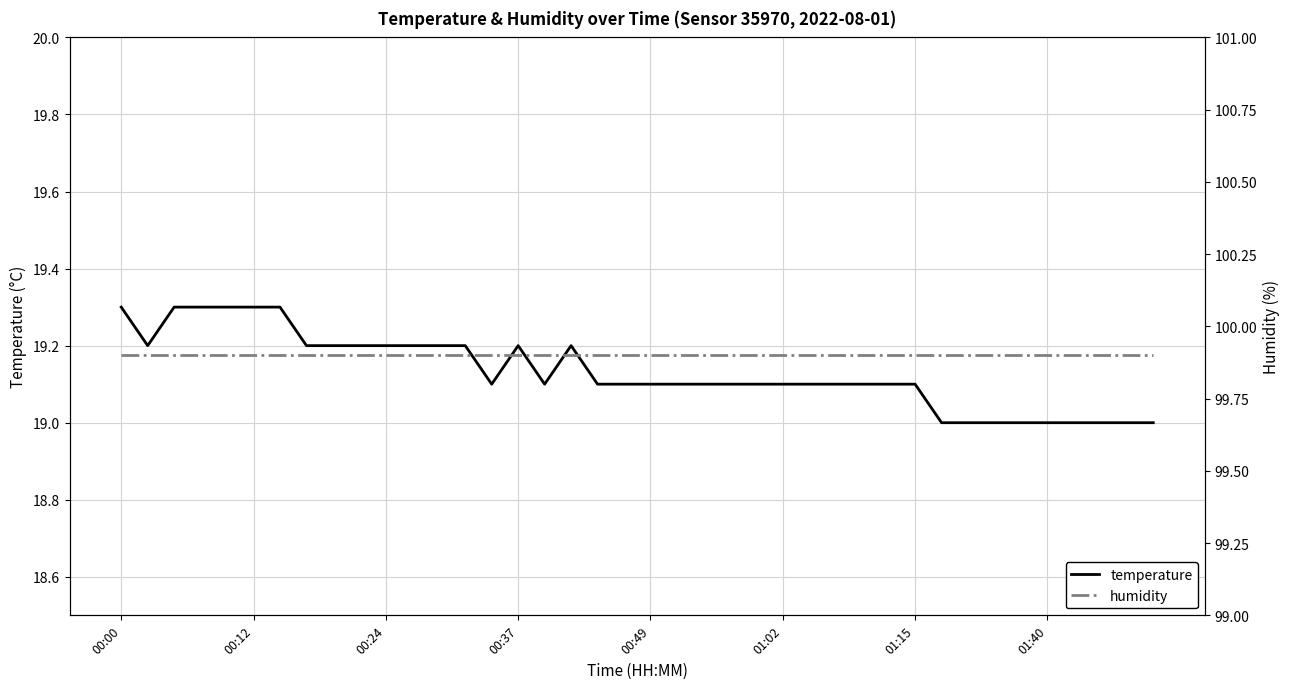

List the series in order of their overall mean, highest first.

humidity, temperature